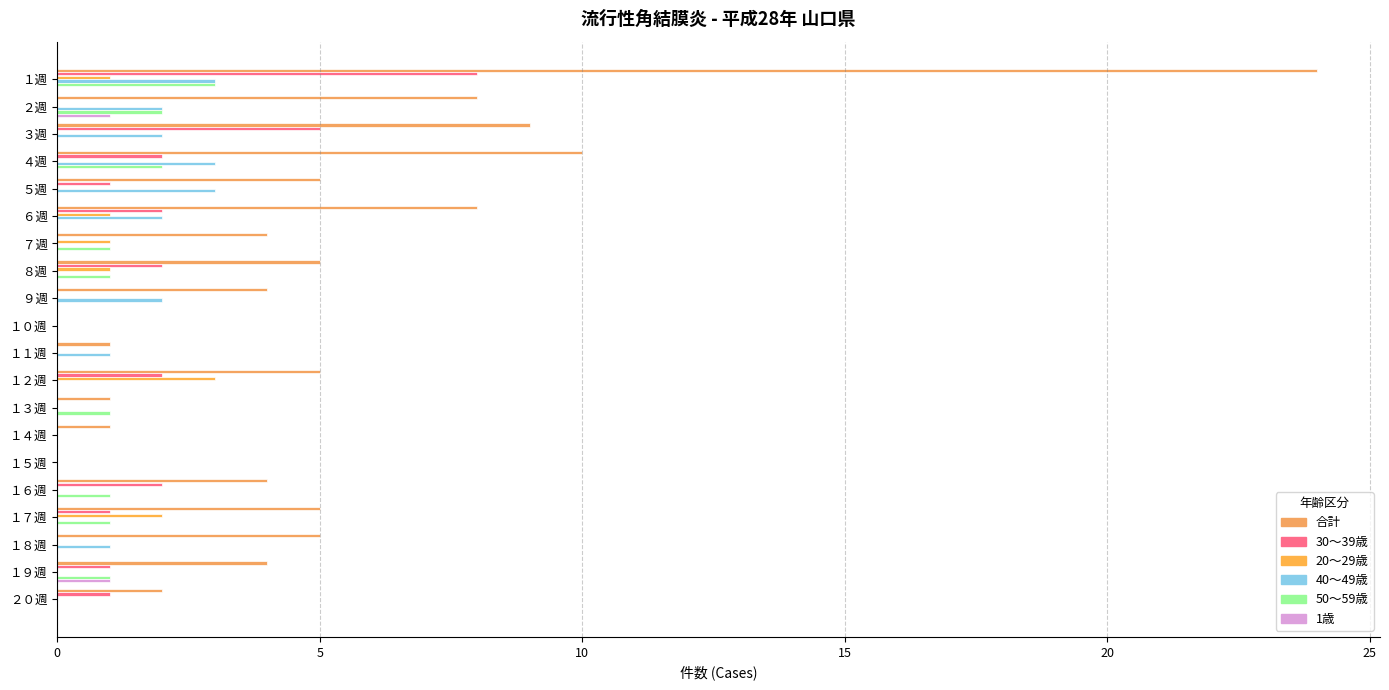

Count the number of data series in this chart.

6